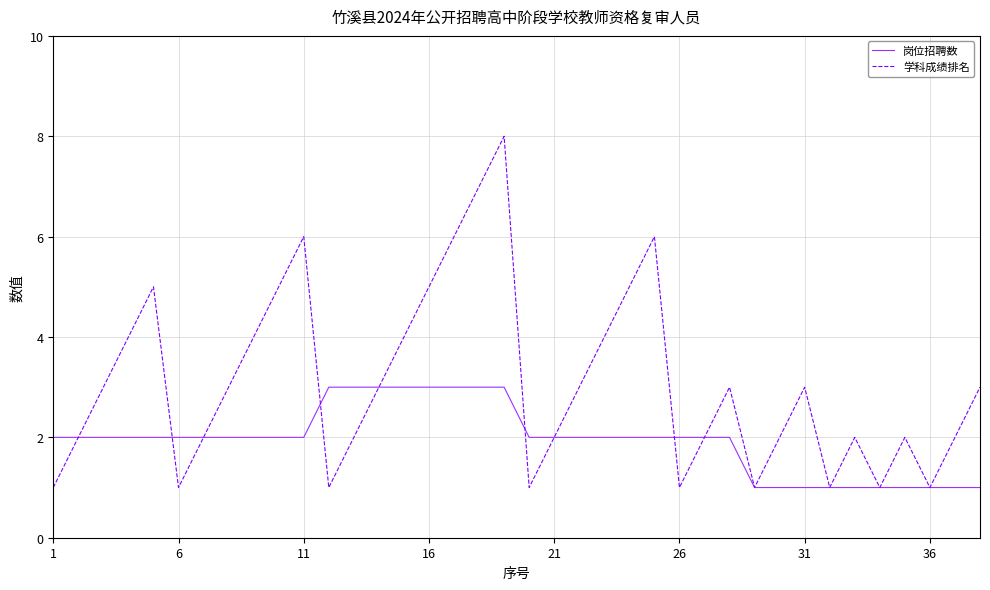

What is the difference between the maximum and minimum values in the 岗位招聘数 series?

2